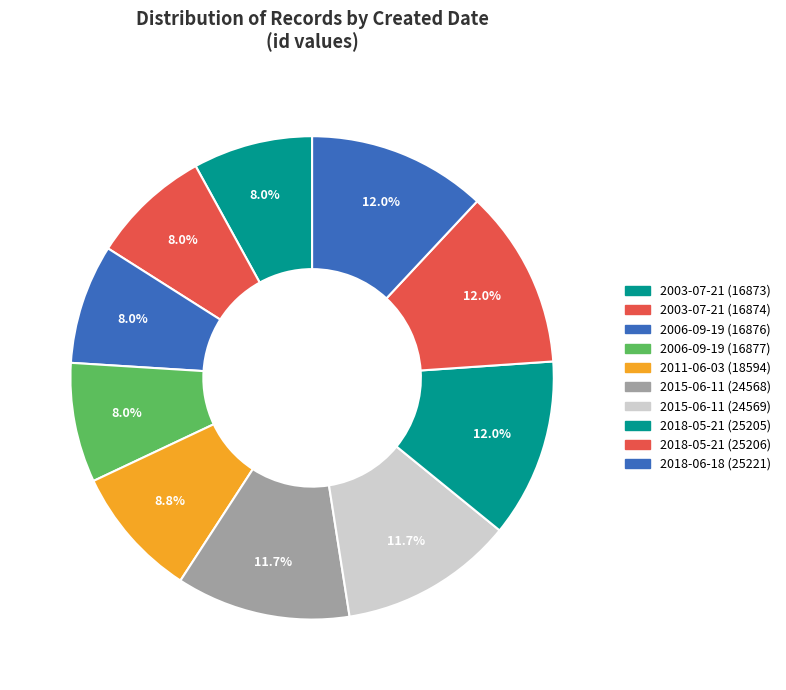

Is there any slice that represents more than half of the pie?

No